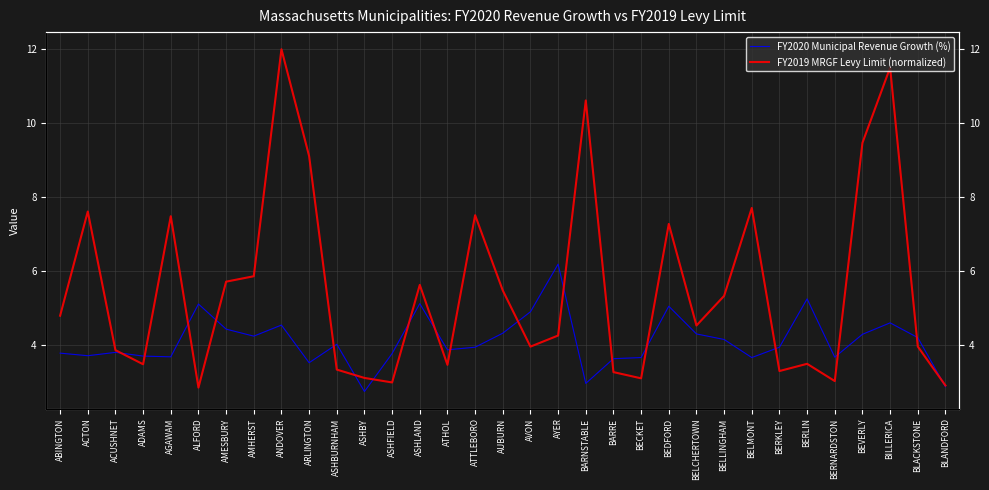

At BEVERLY, list the series in order from largest to smallest.

FY2019 MRGF Levy Limit (normalized), FY2020 Municipal Revenue Growth (%)